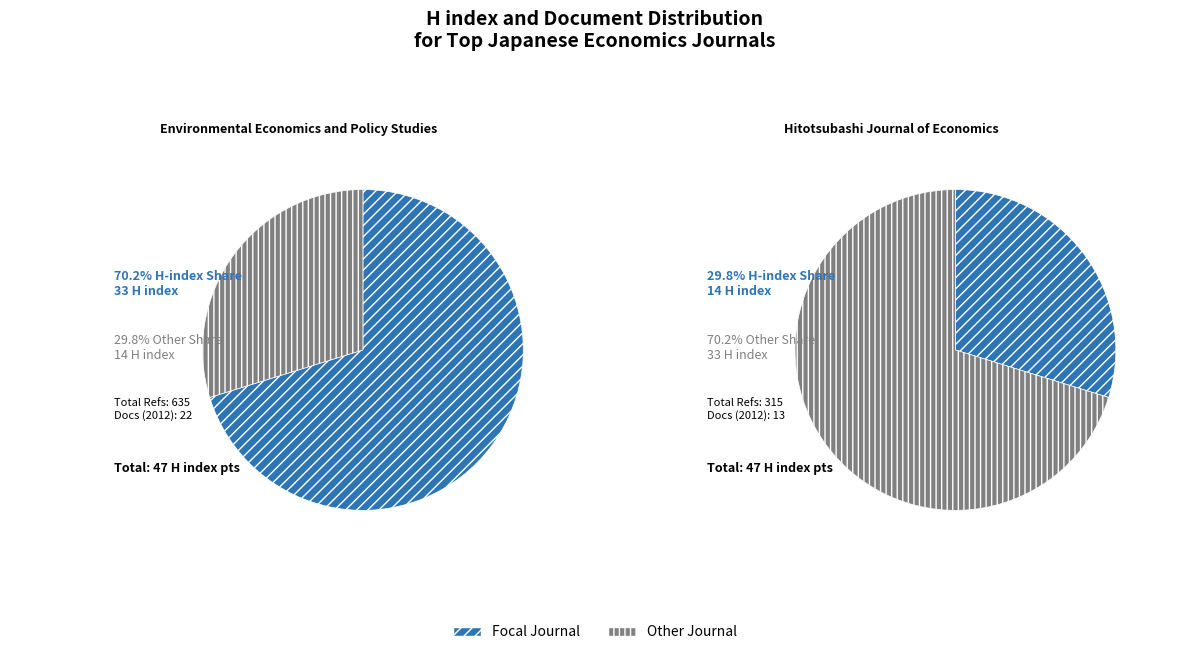

What is the difference between the highest and lowest values at Environmental Economics and Policy Studies?

613